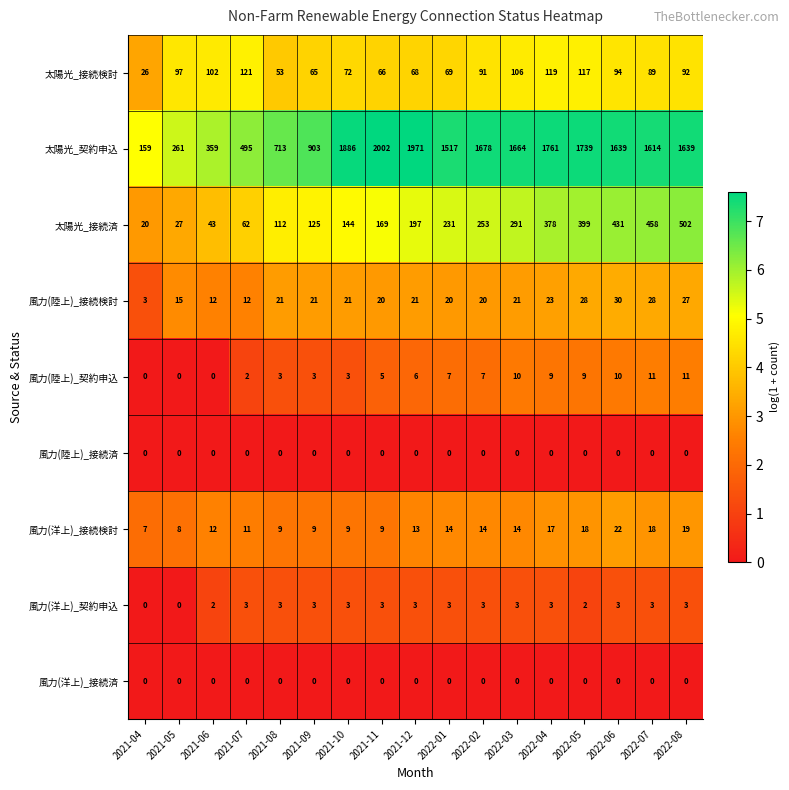

Which series changed the most between 2021-10 and 2022-03?

太陽光_契約申込